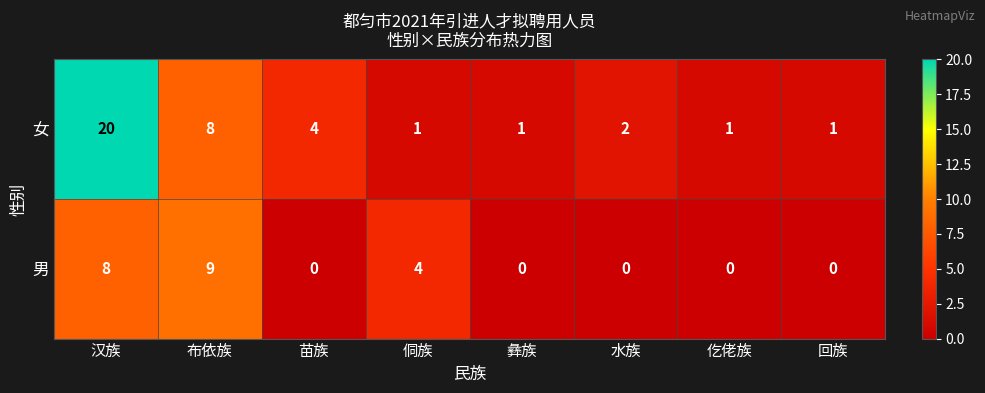

Rank the series by their maximum value, from highest to lowest.

女, 男